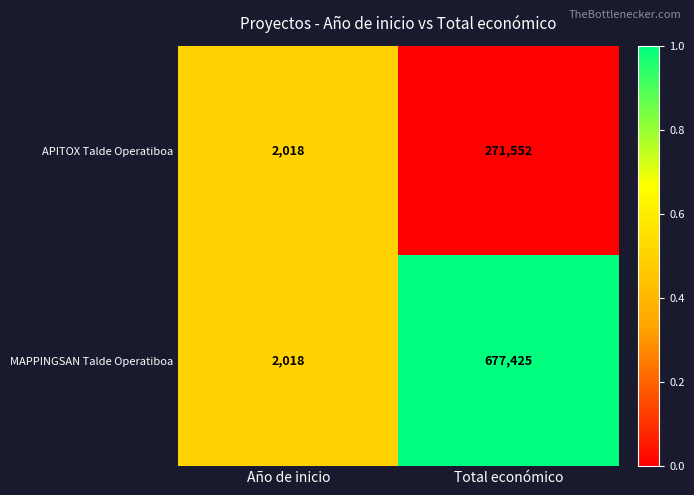

What is the total value across all series at Total económico?

948977